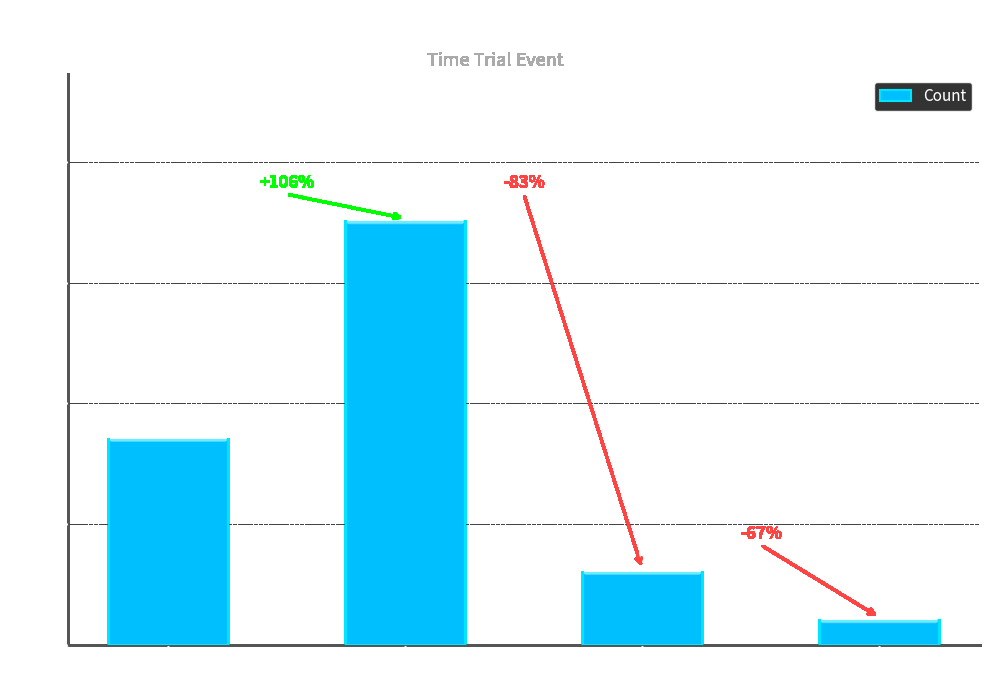

What is the sum of all values?

60